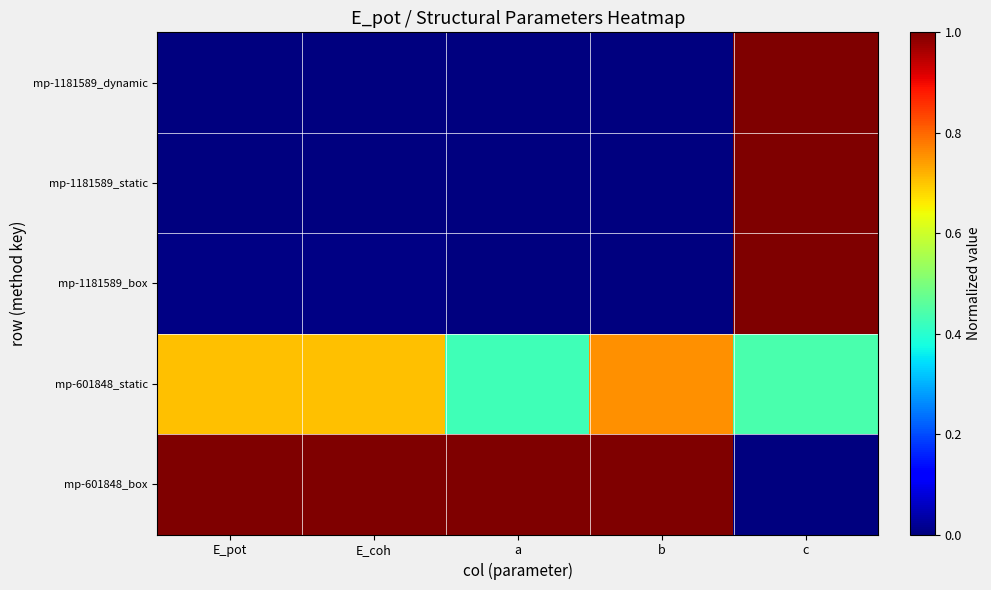

What is the total value across all series at a?

1.4